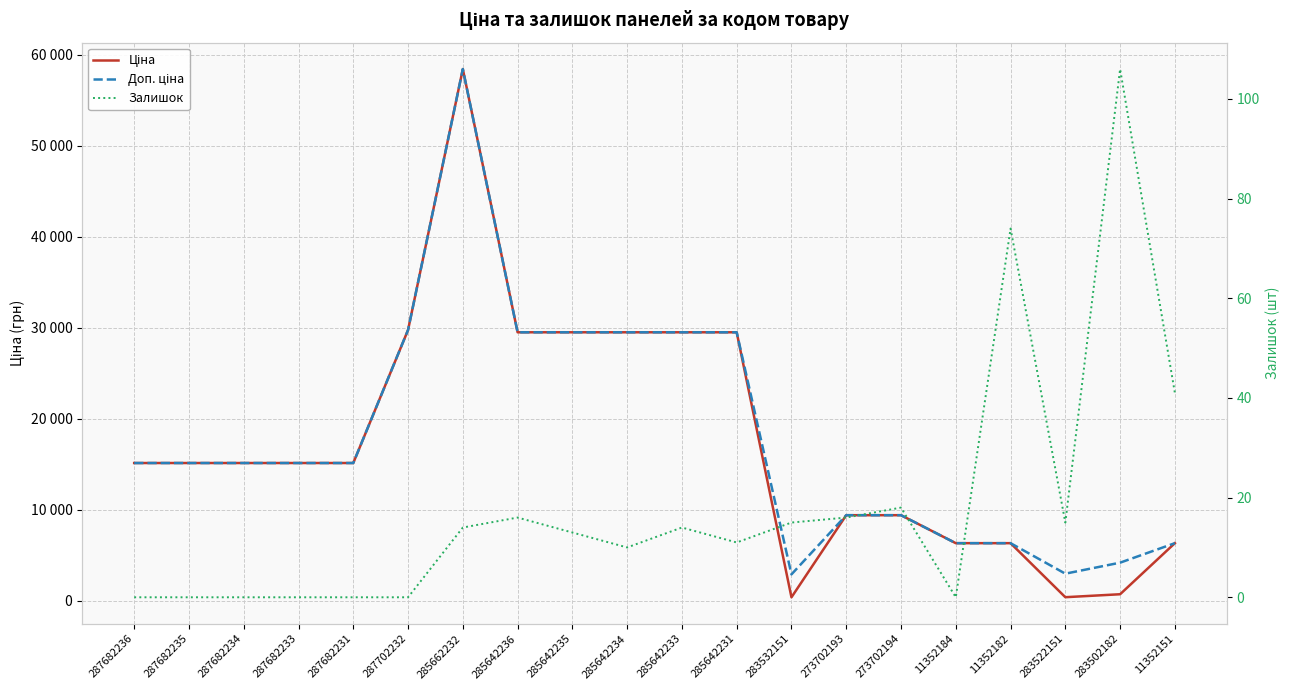

List the series in order of their peak value, highest first.

Ціна, Доп. ціна, Залишок